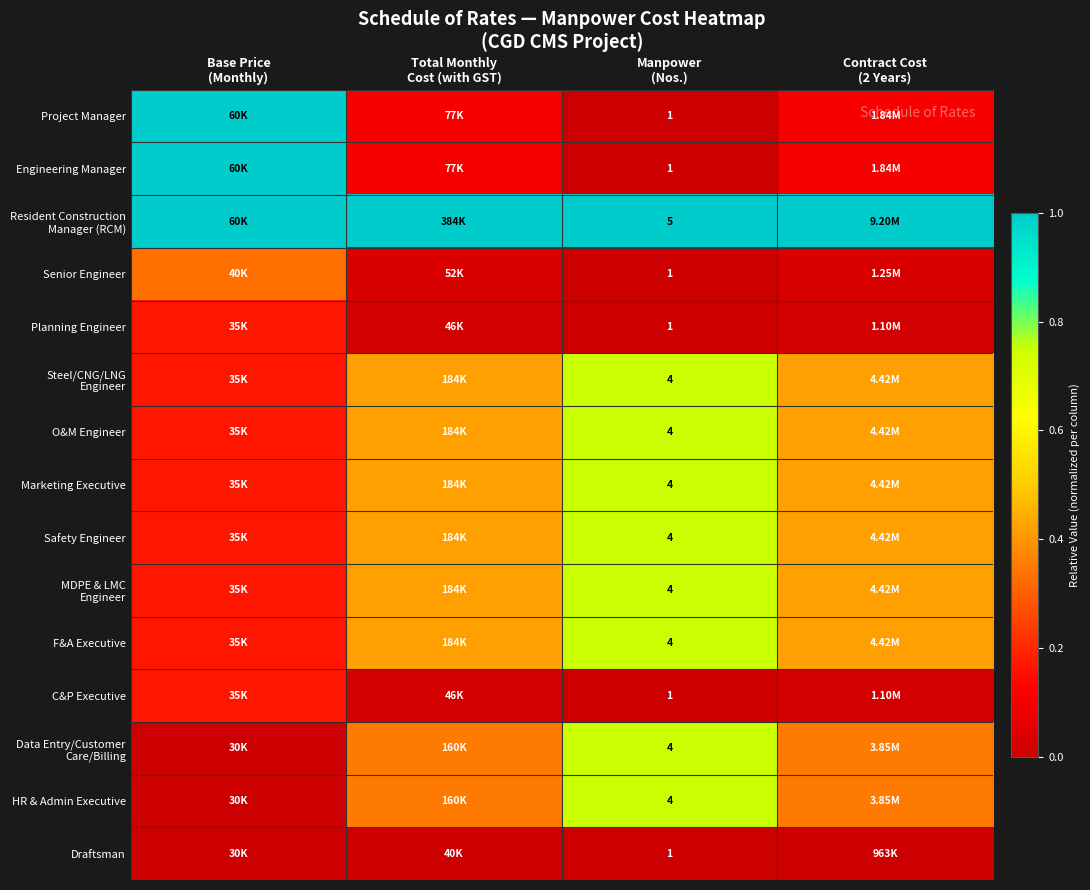

How many distinct data groups are displayed?

15